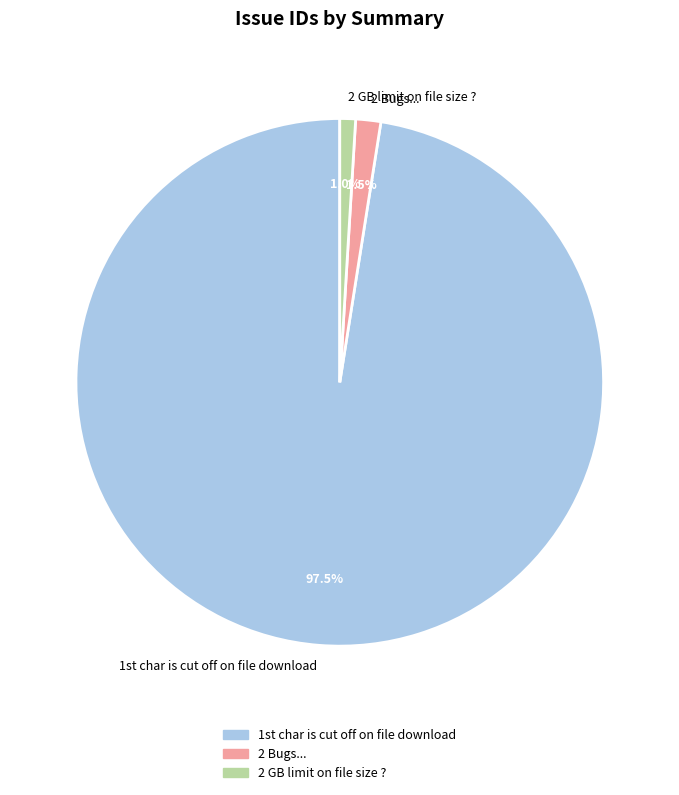

Does 2 Bugs... represent more than half of the total?

No